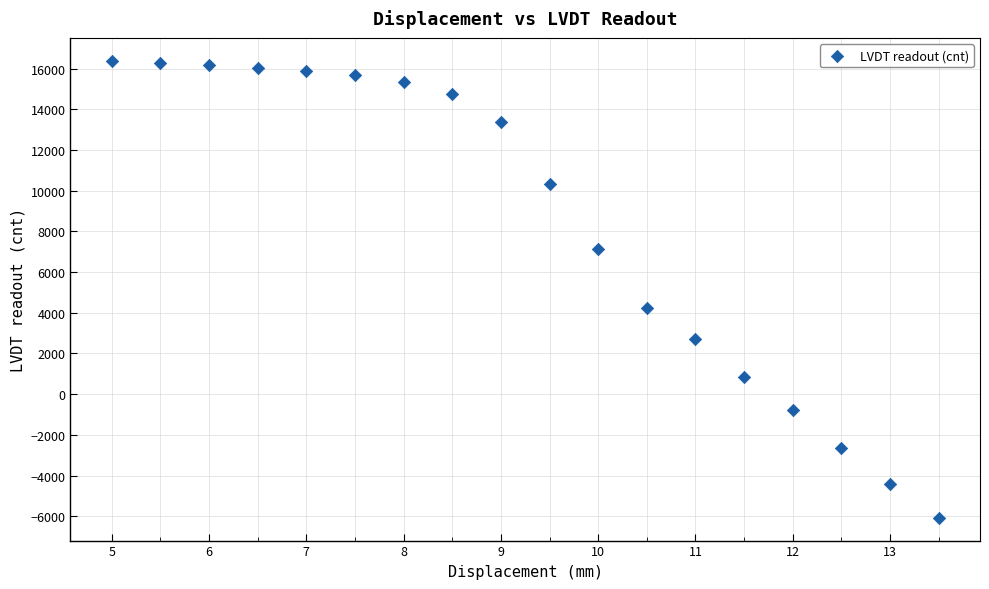

What Y value in the scatter plot is closest to 5156?

4248.8